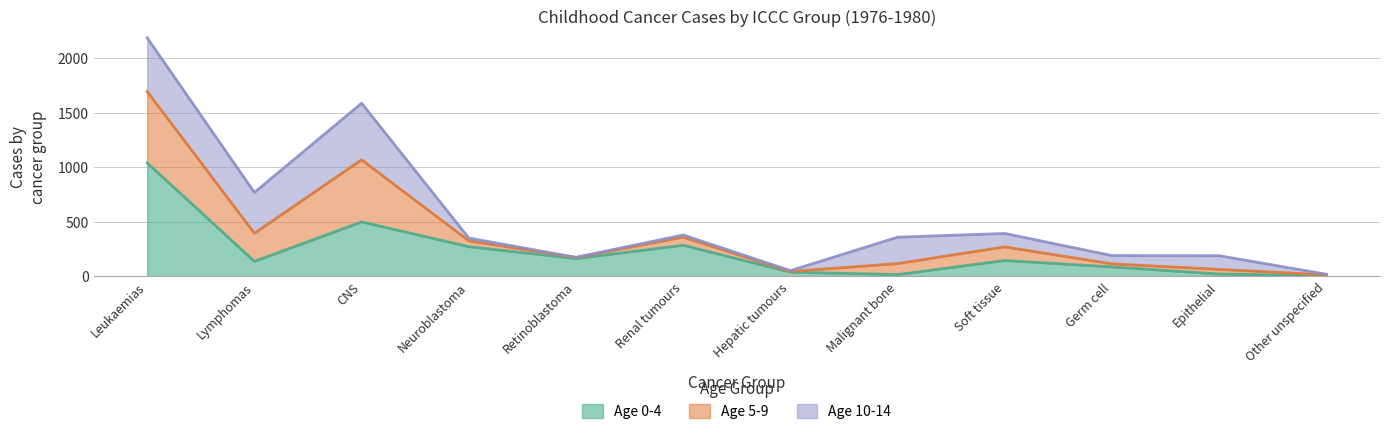

True or false: Age 0-4 has a value of 143 at Soft tissue.

True